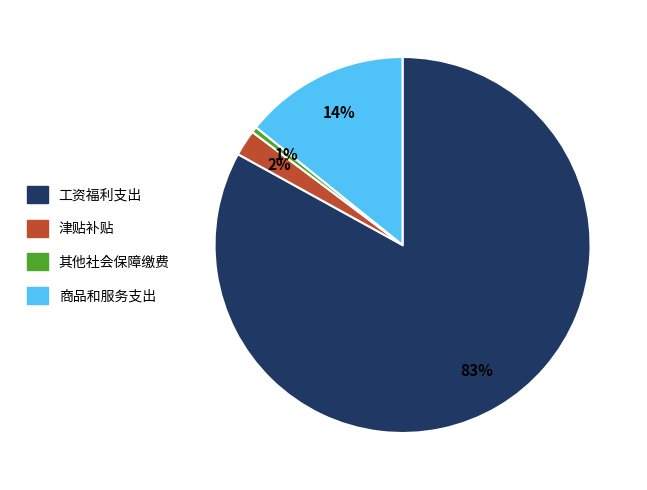

Does any single category account for the majority?

Yes